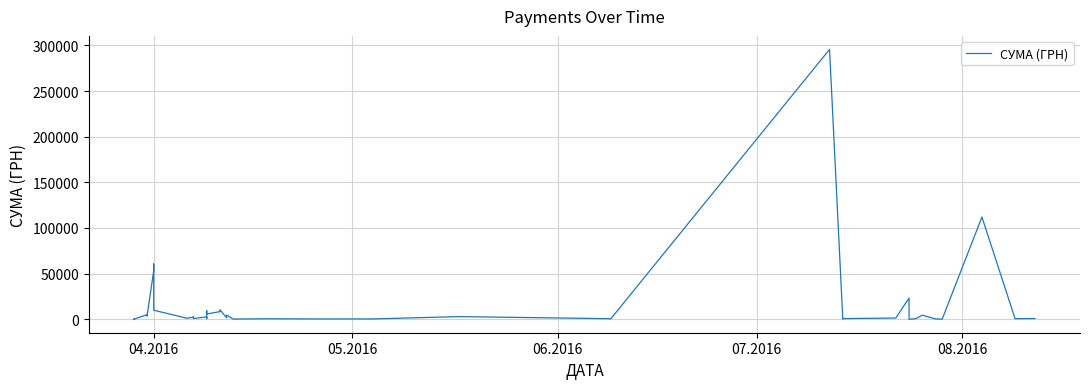

How many interior local peaks (higher than both neighbors) does the data have?

14